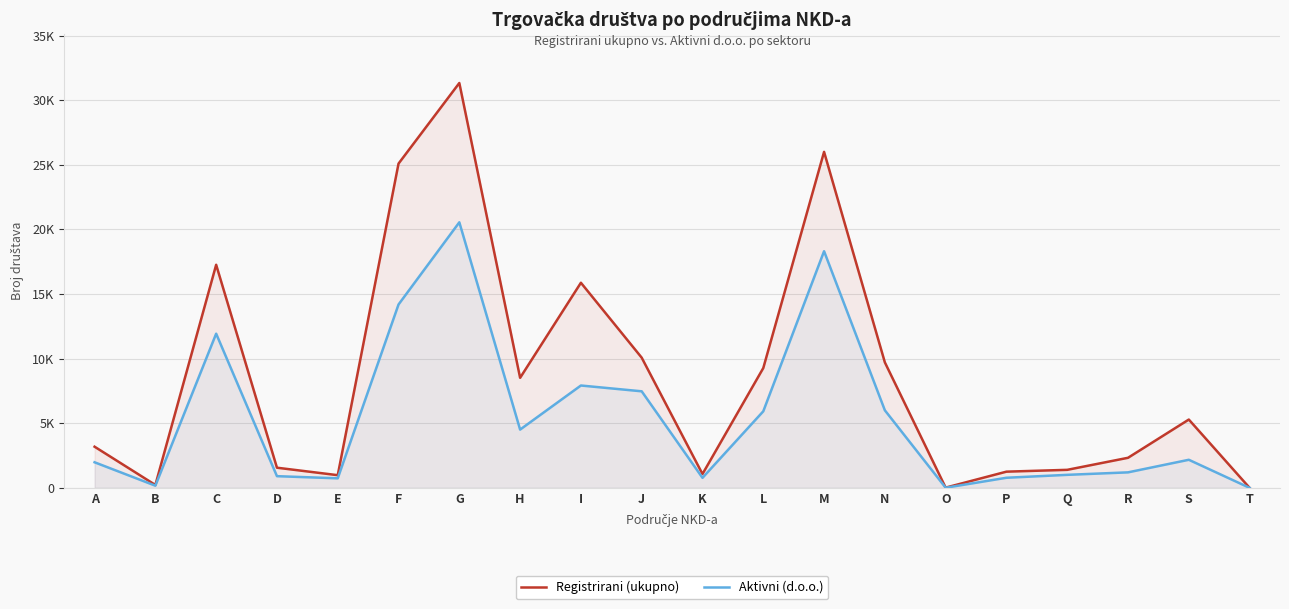

List the series in order of their overall mean, lowest first.

Aktivni (d.o.o.), Registrirani (ukupno)